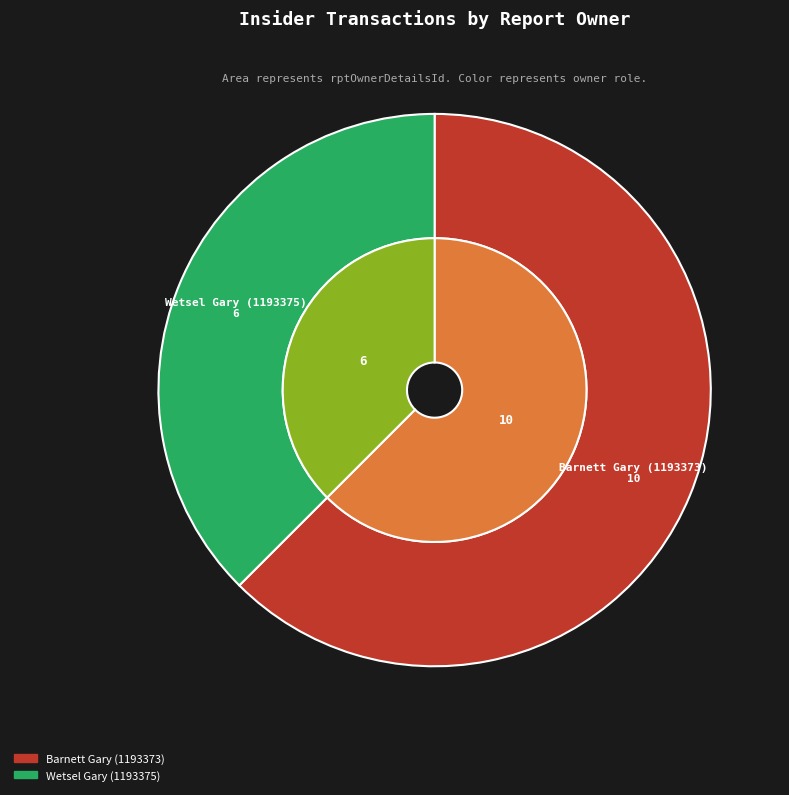

The Wetsel Gary (1193375) slice represents 38% of the pie. True or false?

True